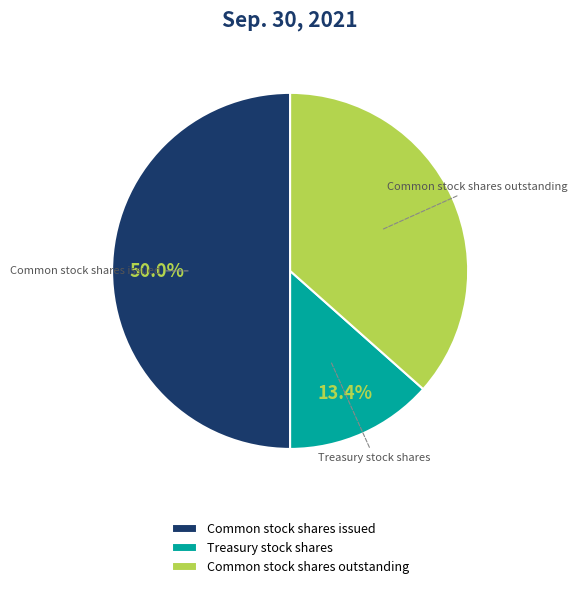

True or false: Treasury stock shares accounts for 2% of the total.

False